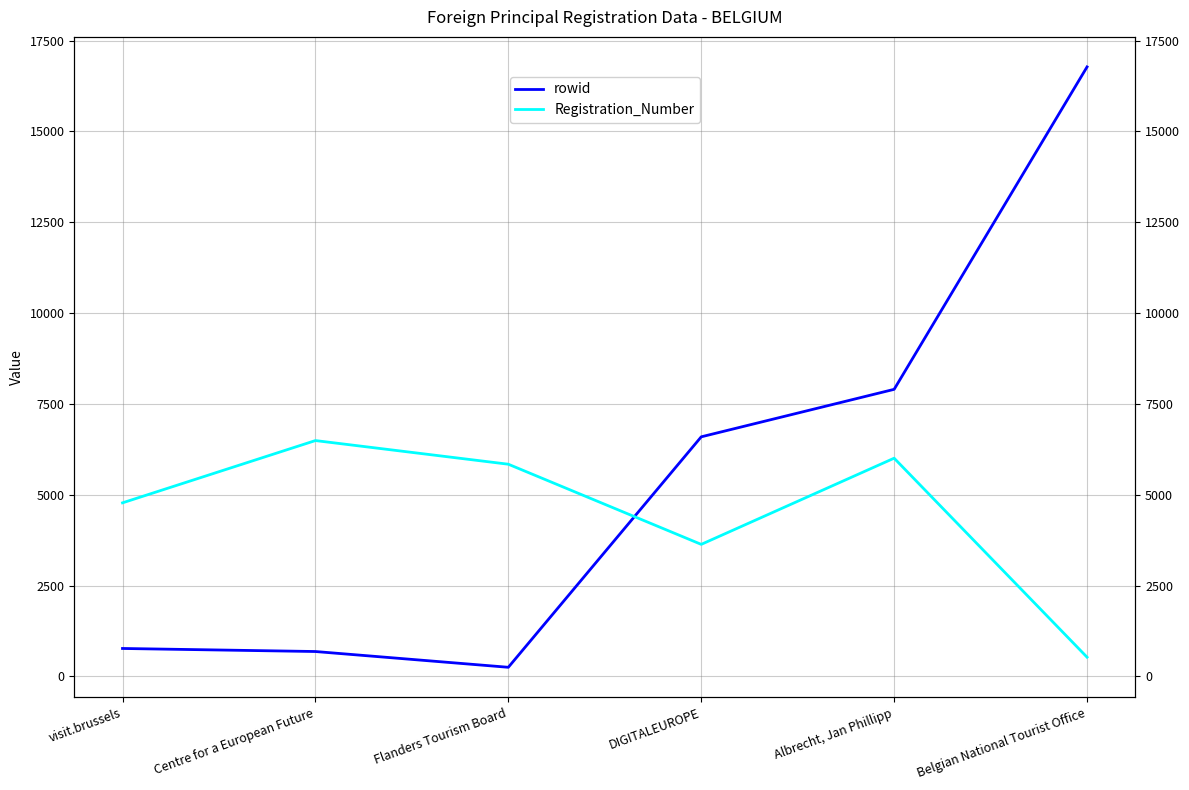

Reading left to right, transcribe all the data shown in this chart.

rowid: 769	685	251	6594	7901	16775
Registration_Number: 4777	6491	5840	3634	6006	529